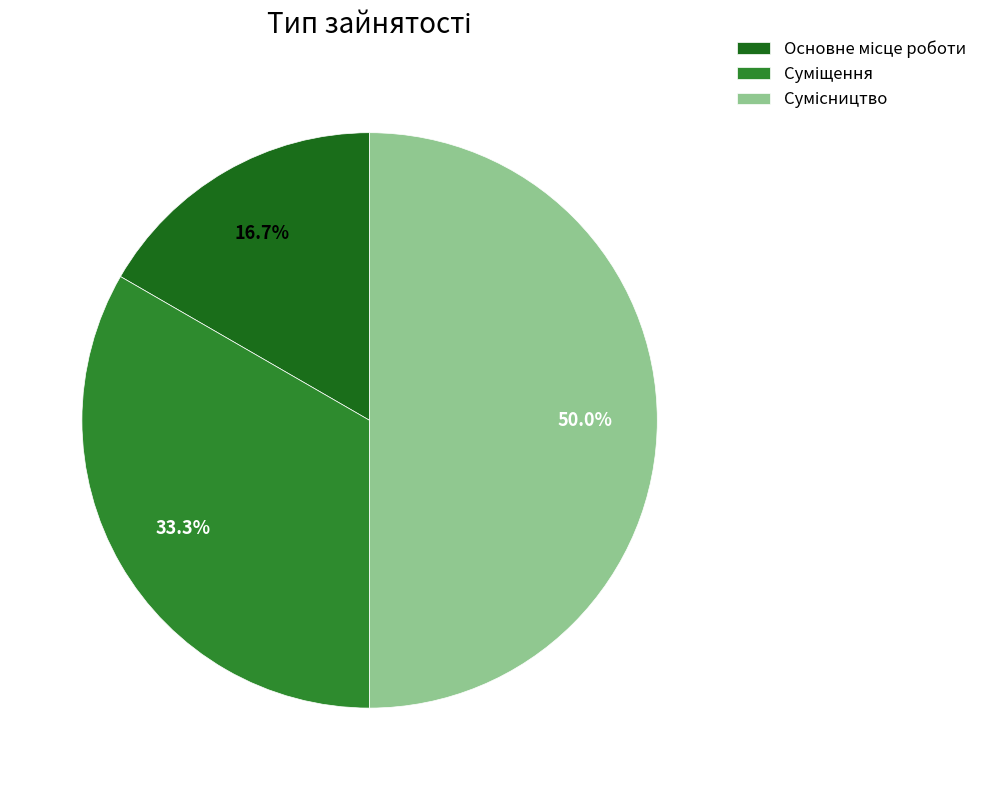

Which has a higher value, Сумісництво or Основне місце роботи?

Сумісництво